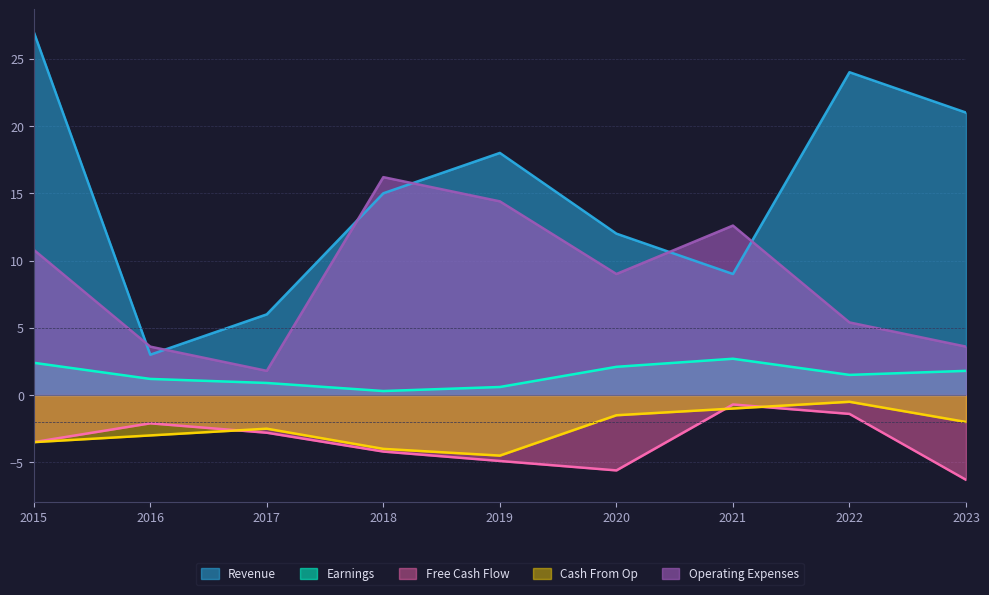

The Earnings series shows 1.5 at 2022. True or false?

True